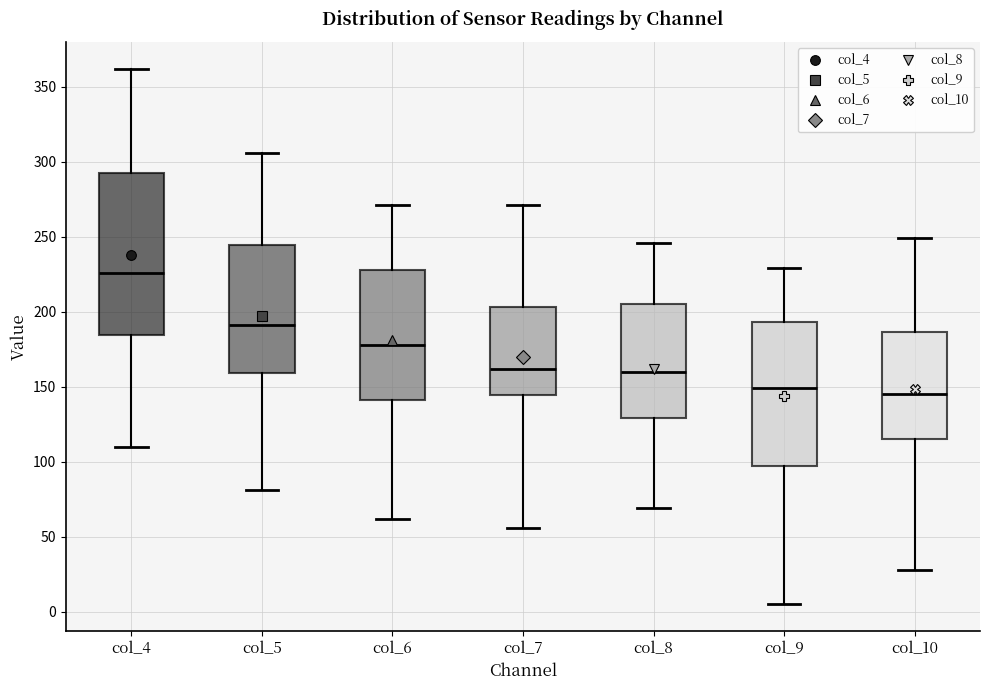

Comparing the boxes themselves (not the whiskers), which one is the tallest?

col_4